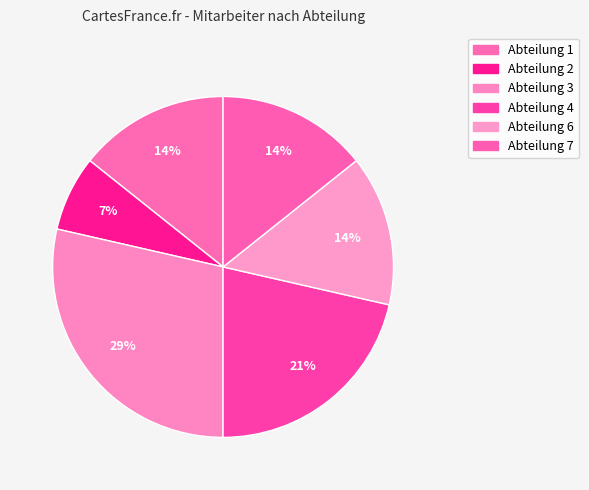

Combined, do Abteilung 6 and Abteilung 2 account for over 50%?

No